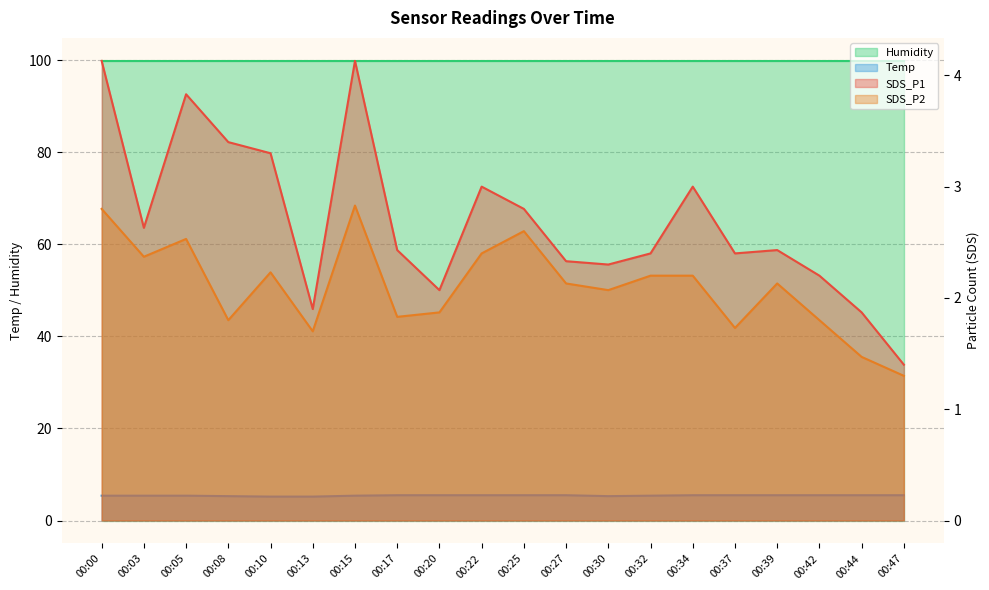

How many interior local peaks does the SDS_P1 series have?

5